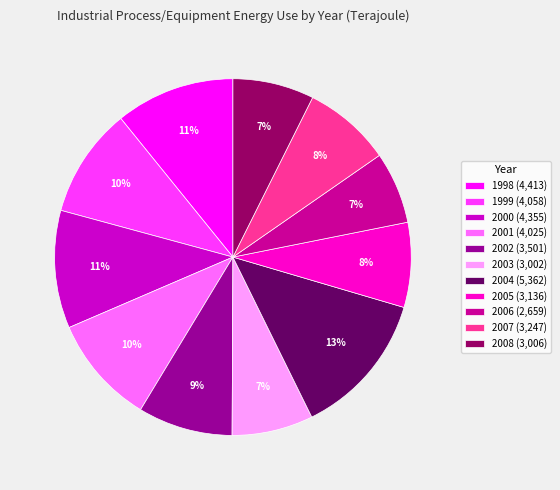

To the nearest percent, what portion does 2005 represent?

8%